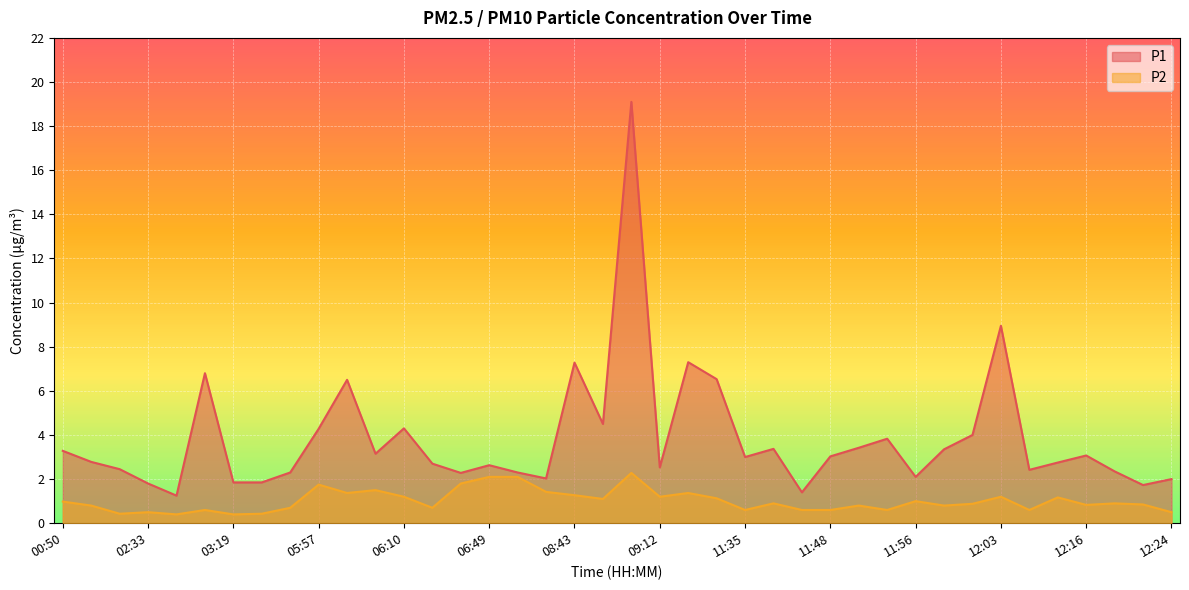

Which category has the highest value in the P2 series?

09:04